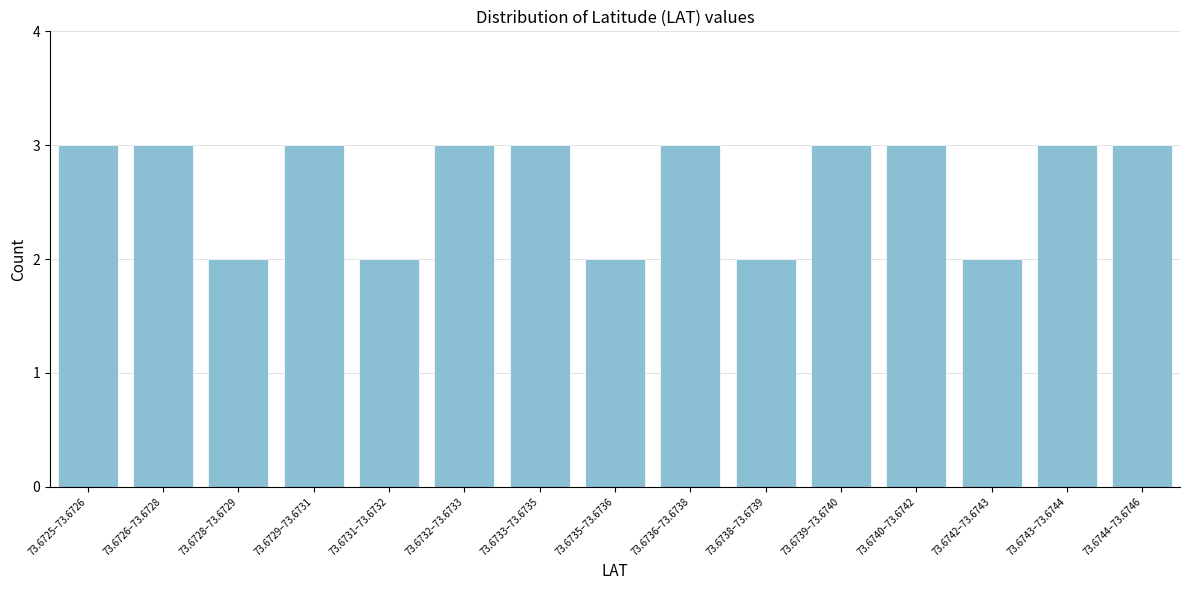

Reading left to right, transcribe all the data shown in this chart.

3	3	2	3	2	3	3	2	3	2	3	3	2	3	3